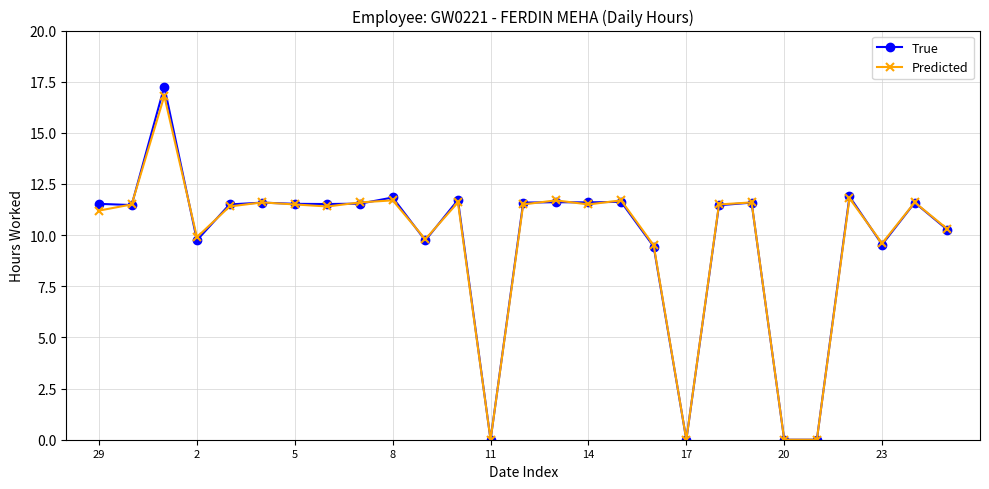

True or false: Predicted has more than 2 interior local peaks.

True